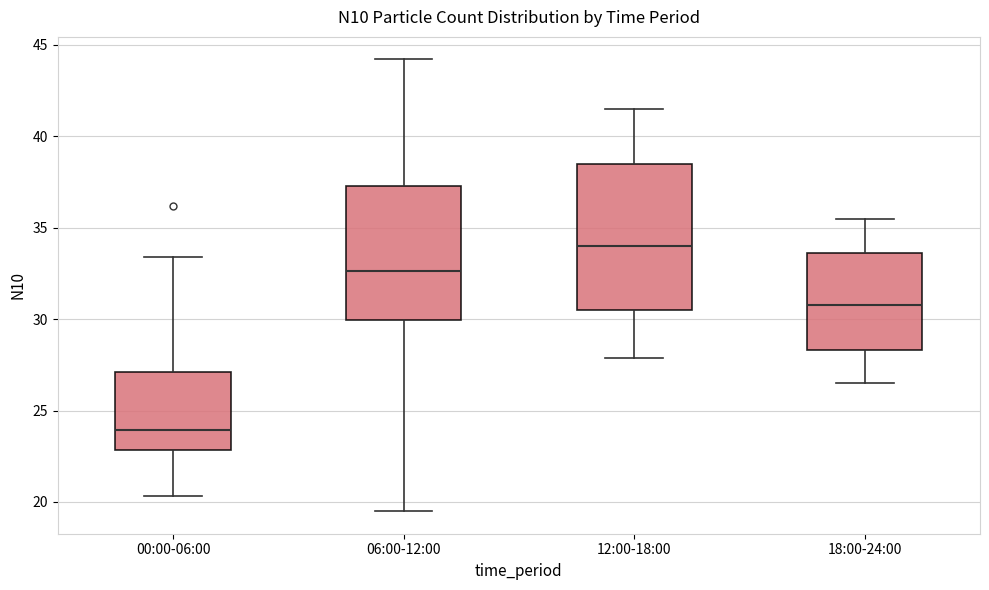

Where does the upper whisker of the box for 06:00-12:00 end on the y-axis? The values are not printed on the chart, so give them approximately, as read against the axis.

44.0